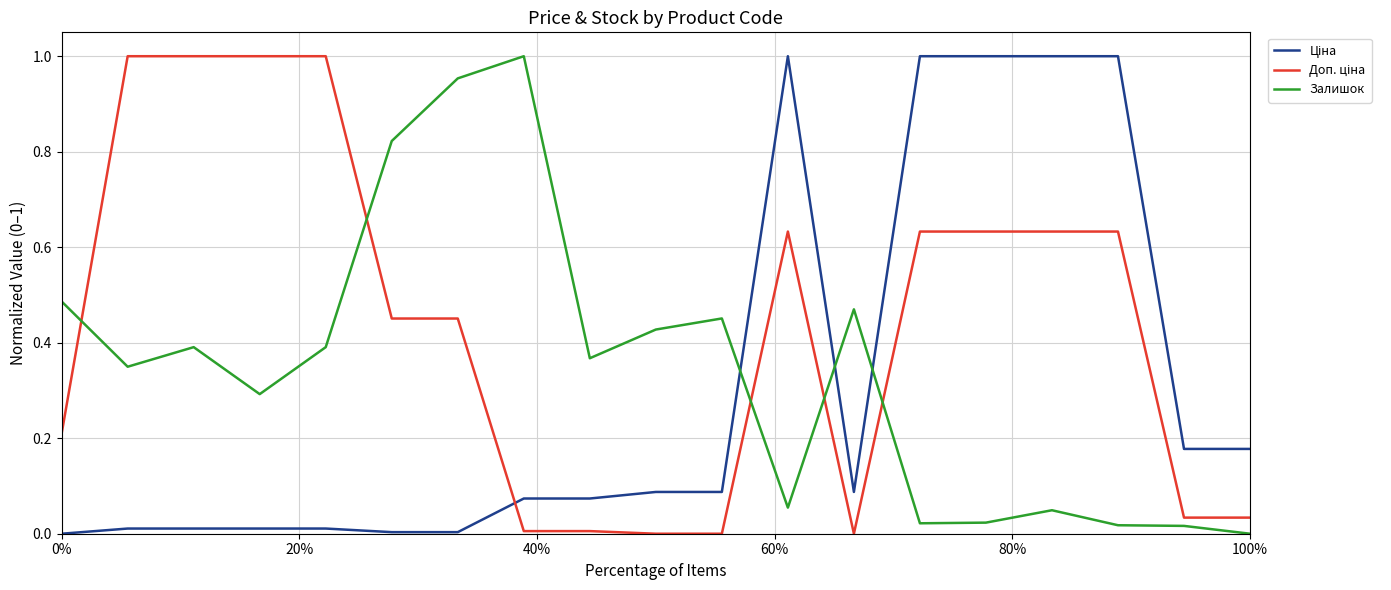

List the series in order of their overall mean, highest first.

Доп. ціна, Залишок, Ціна